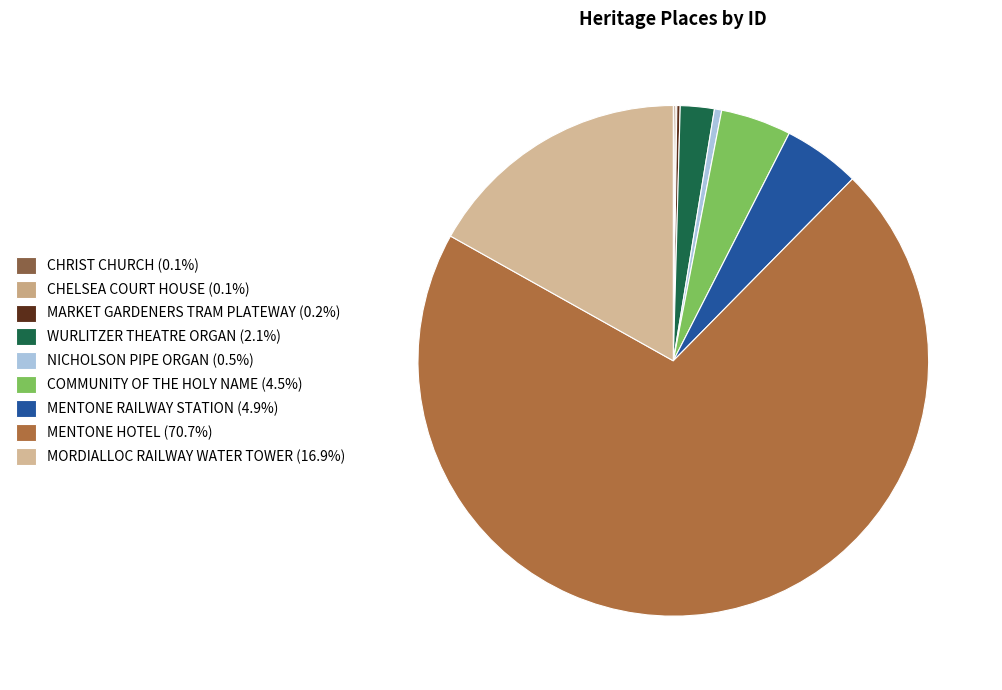

What percentage is NOT represented by CHELSEA COURT HOUSE?

99.9%